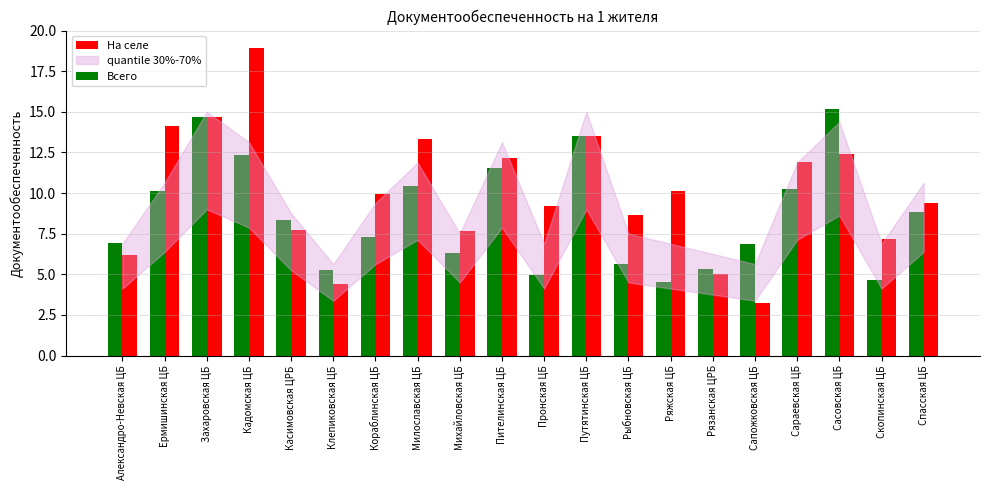

Read the Всего value at Ряжская ЦБ.

4.5